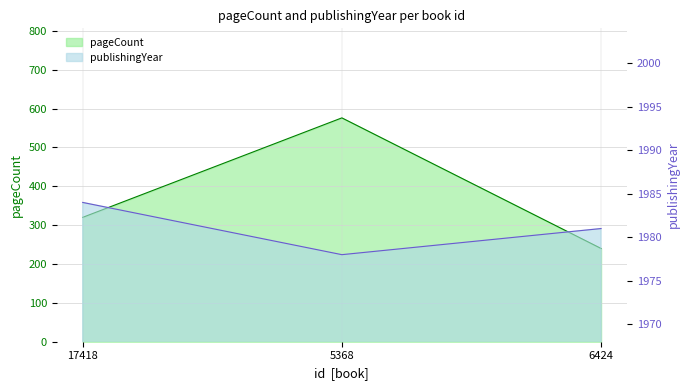

Is it true that publishingYear equals 3132 at 17418?

False